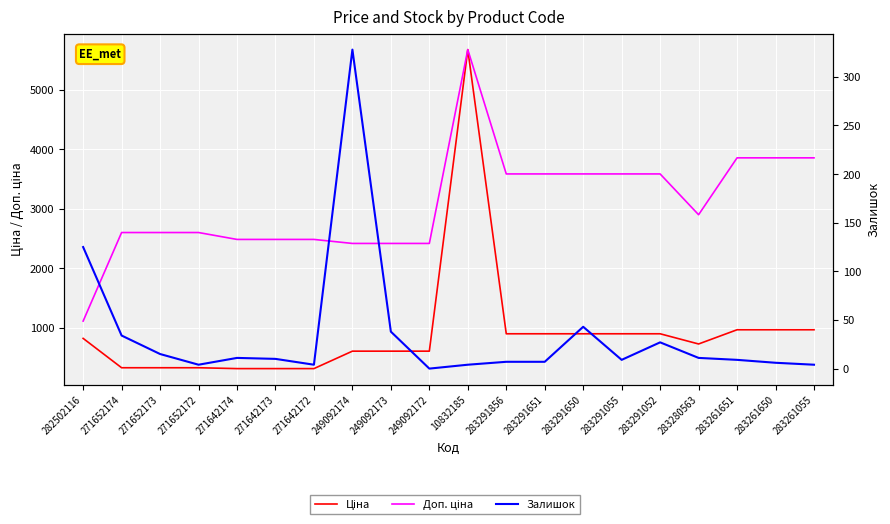

True or false: Залишок and Доп. ціна intersect in this chart.

False